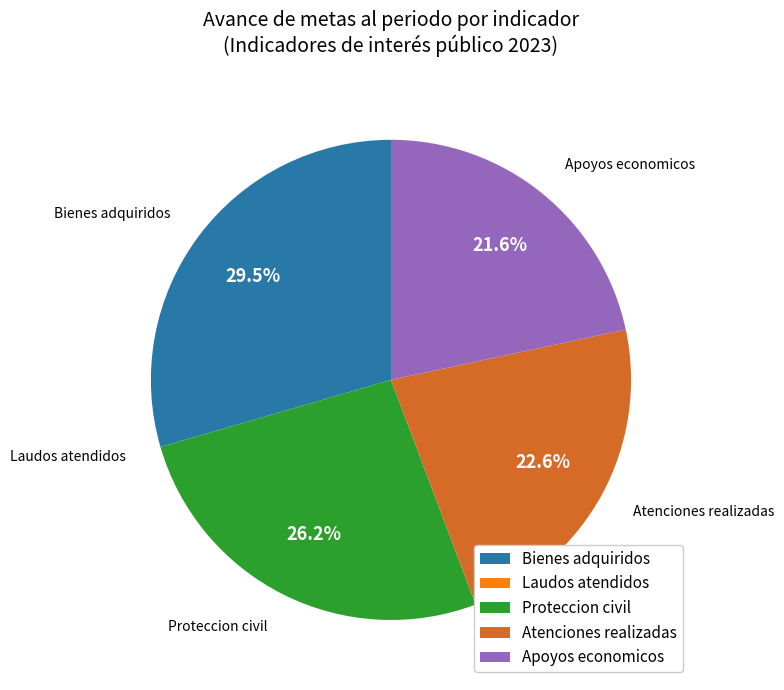

To the nearest percent, what is the average slice percentage?

20%